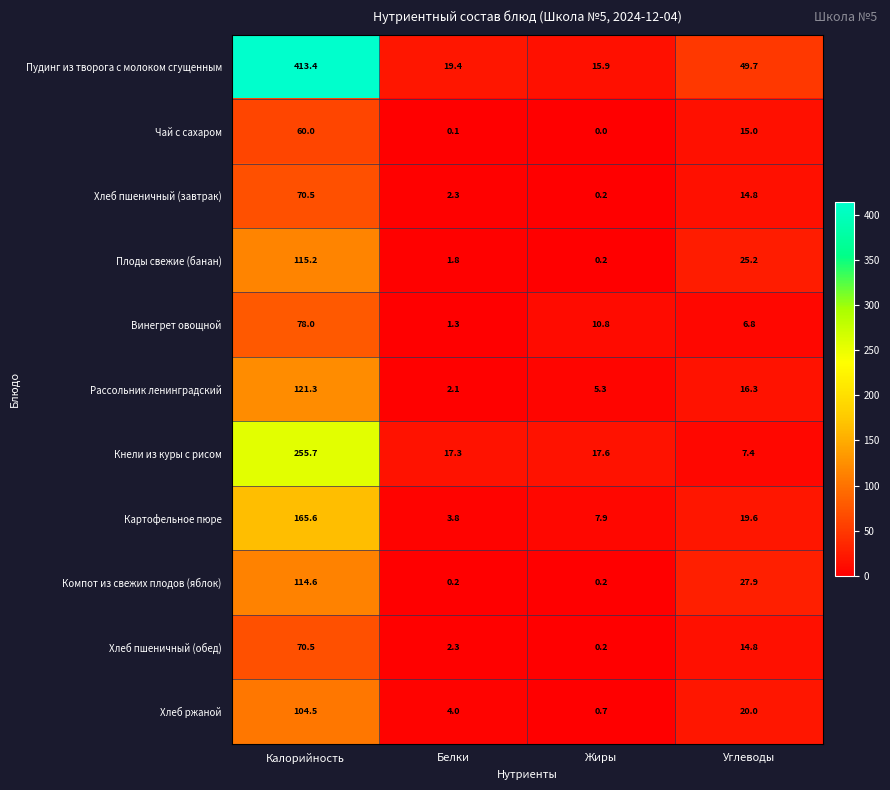

What is the sum of all Кнели из куры с рисом values?

298.0